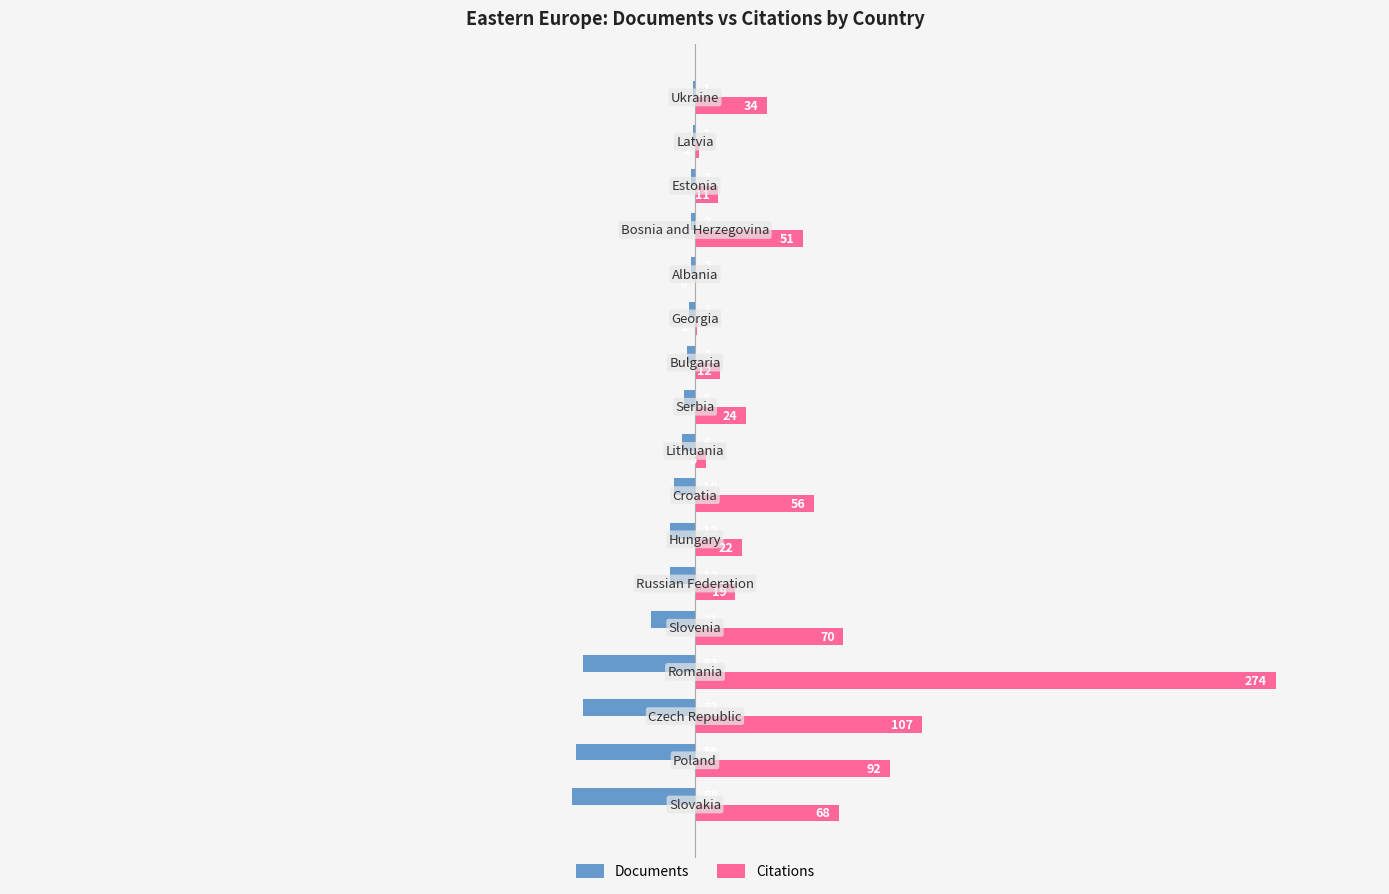

What is the highest value of the Citations series?

274